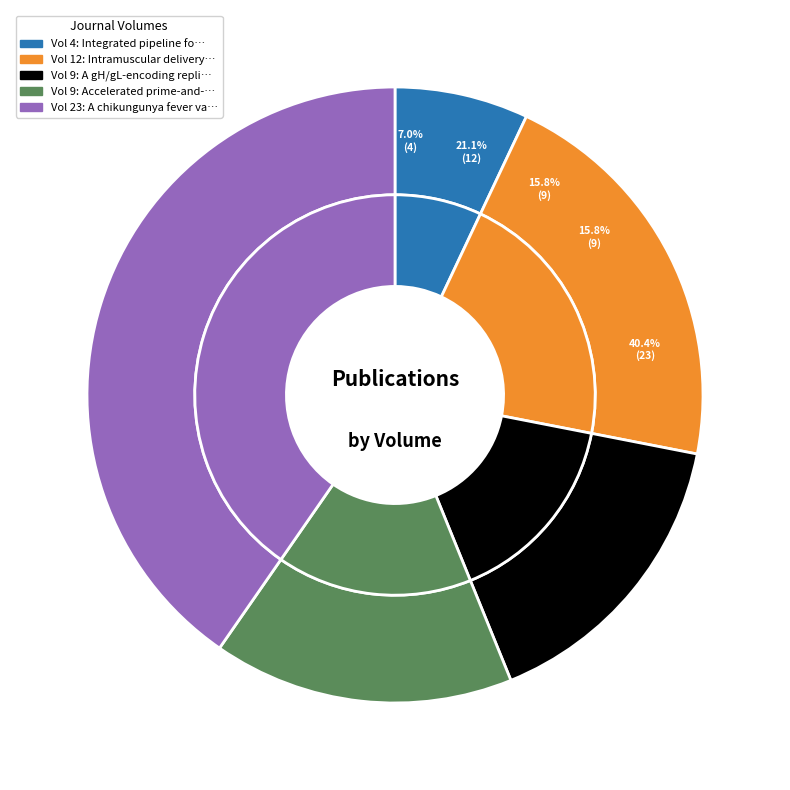

What is the smallest slice in the pie chart?

Integrated pipeline for the accelerated